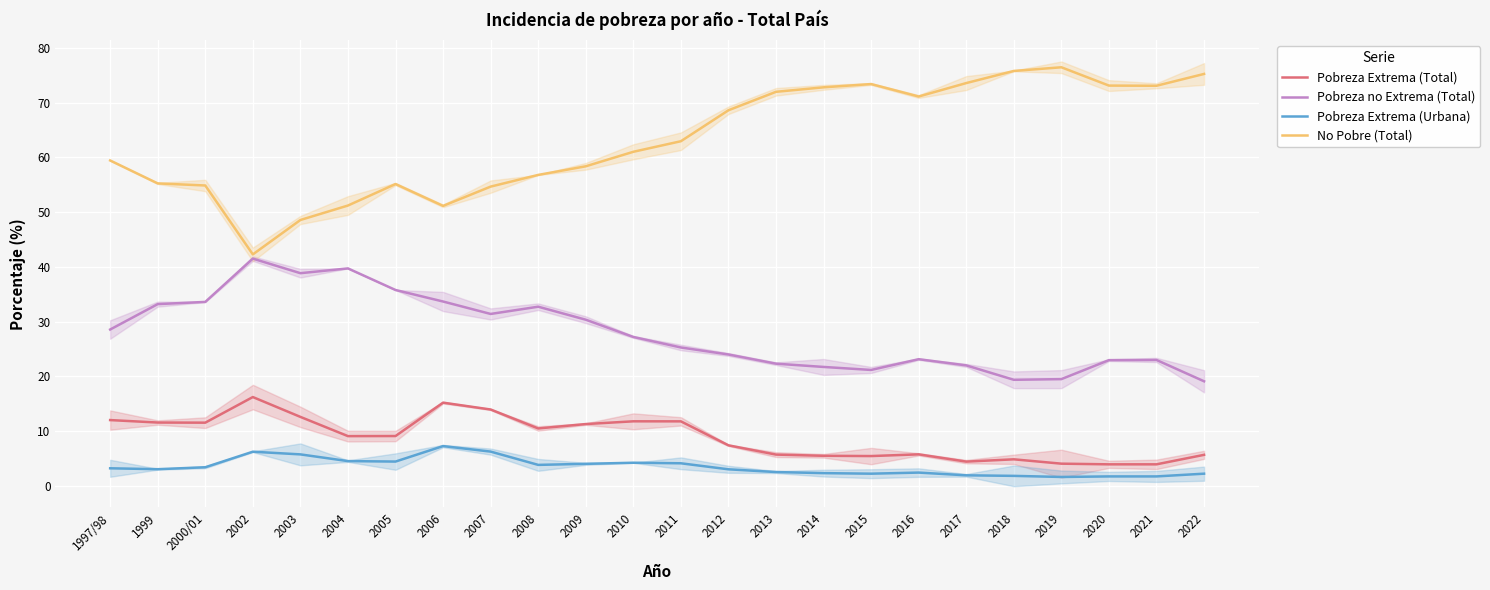

What is the approximate value of No Pobre (Total) at 2007?

54.7